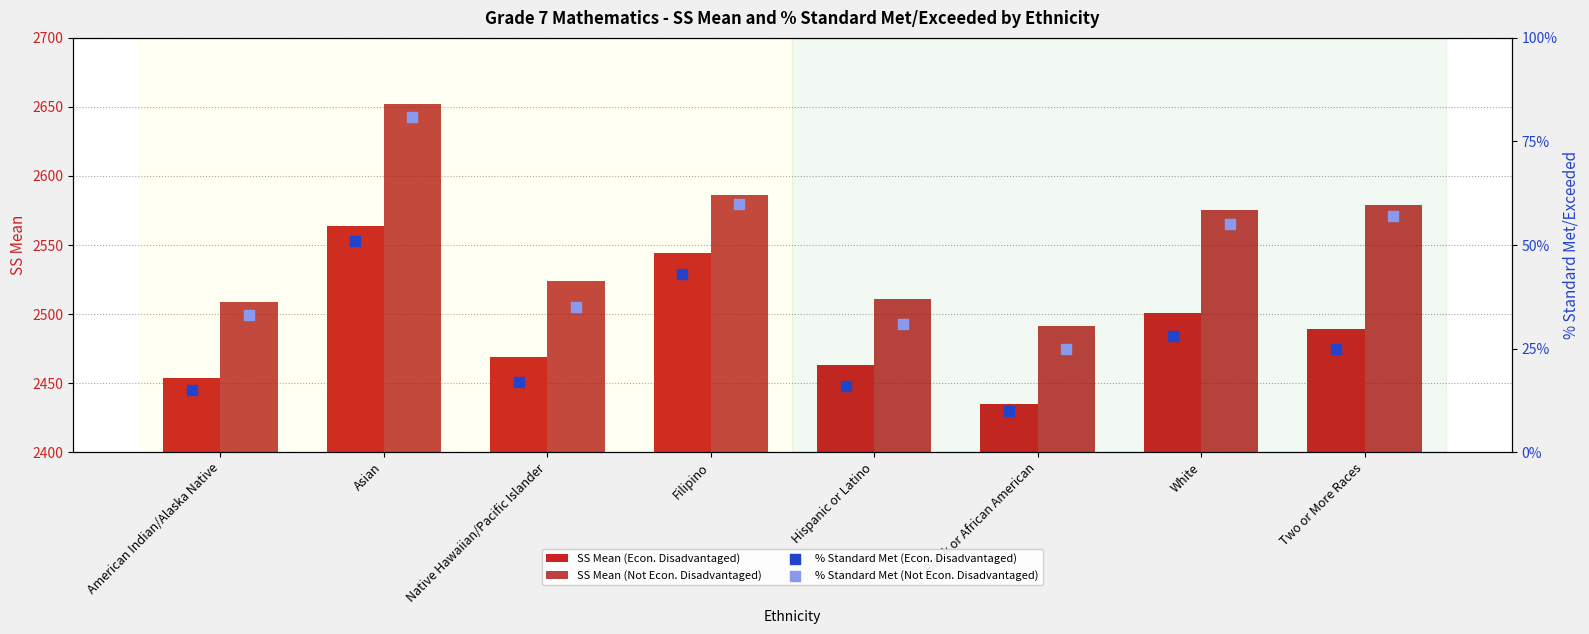

Is the value of SS Mean (Econ. Disadvantaged) at Native Hawaiian/Pacific Islander greater than the value of SS Mean (Not Econ. Disadvantaged) at White?

No